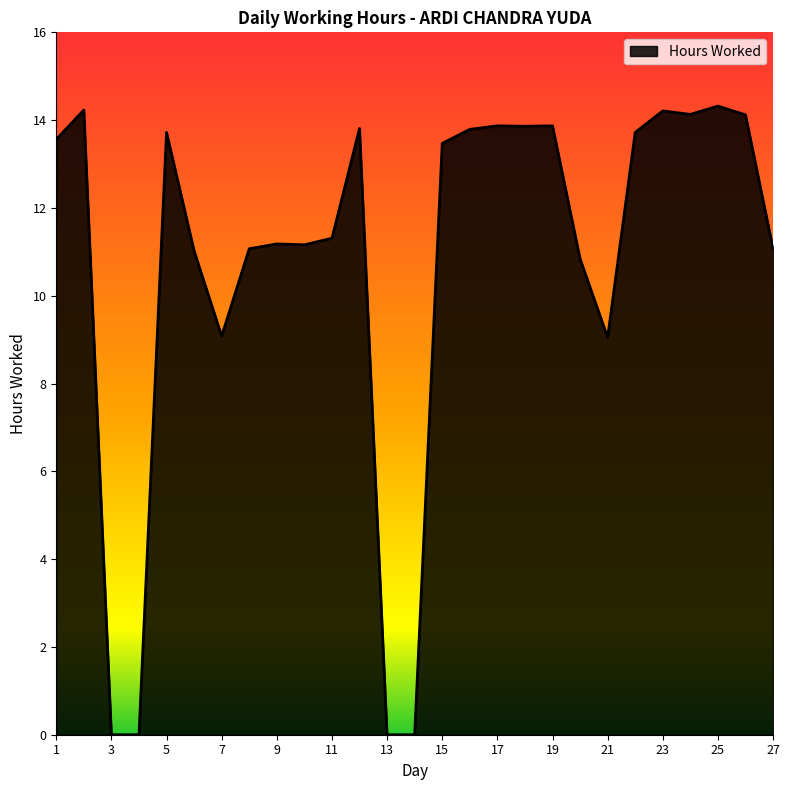

What is the greatest value displayed?

14.3